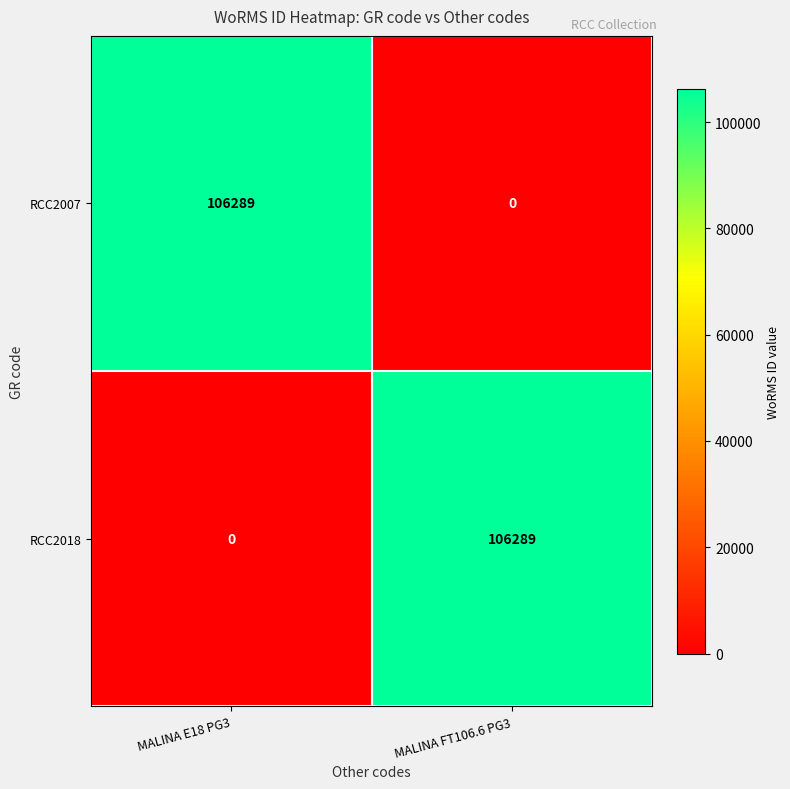

What is the difference between the RCC2018 values at MALINA E18 PG3 and MALINA FT106.6 PG3?

106289